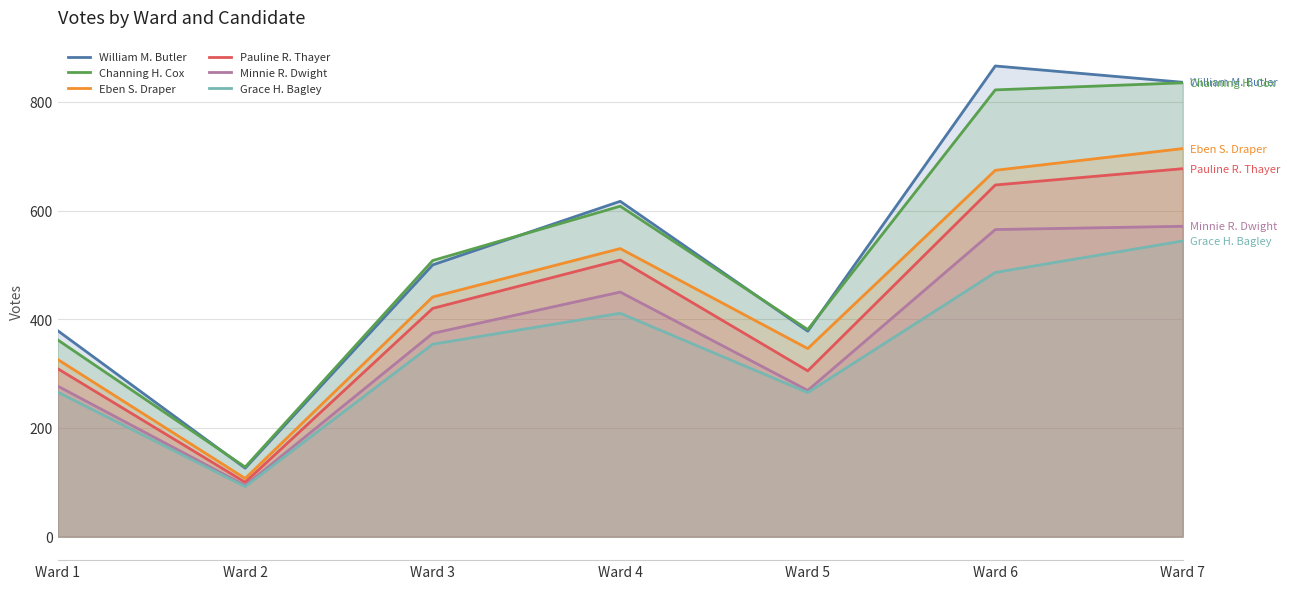

True or false: Channing H. Cox and Pauline R. Thayer intersect in this chart.

False